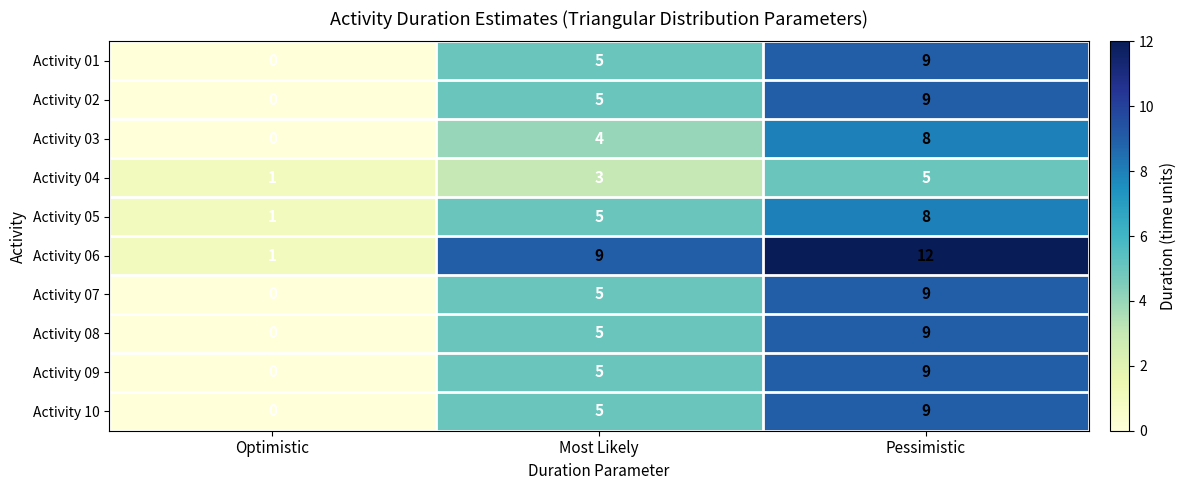

Reading left to right, transcribe all the data shown in this chart.

Activity 01: Optimistic=0	Most Likely=5	Pessimistic=9
Activity 02: Optimistic=0	Most Likely=5	Pessimistic=9
Activity 03: Optimistic=0	Most Likely=4	Pessimistic=8
Activity 04: Optimistic=1	Most Likely=3	Pessimistic=5
Activity 05: Optimistic=1	Most Likely=5	Pessimistic=8
Activity 06: Optimistic=1	Most Likely=9	Pessimistic=12
Activity 07: Optimistic=0	Most Likely=5	Pessimistic=9
Activity 08: Optimistic=0	Most Likely=5	Pessimistic=9
Activity 09: Optimistic=0	Most Likely=5	Pessimistic=9
Activity 10: Optimistic=0	Most Likely=5	Pessimistic=9